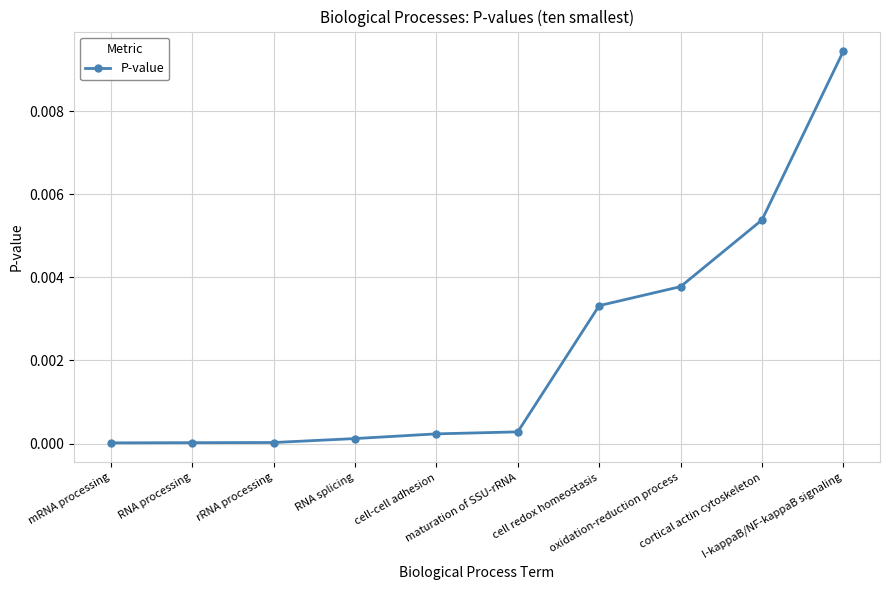

Which label corresponds to the largest value in the chart?

I-kappaB/NF-kappaB signaling